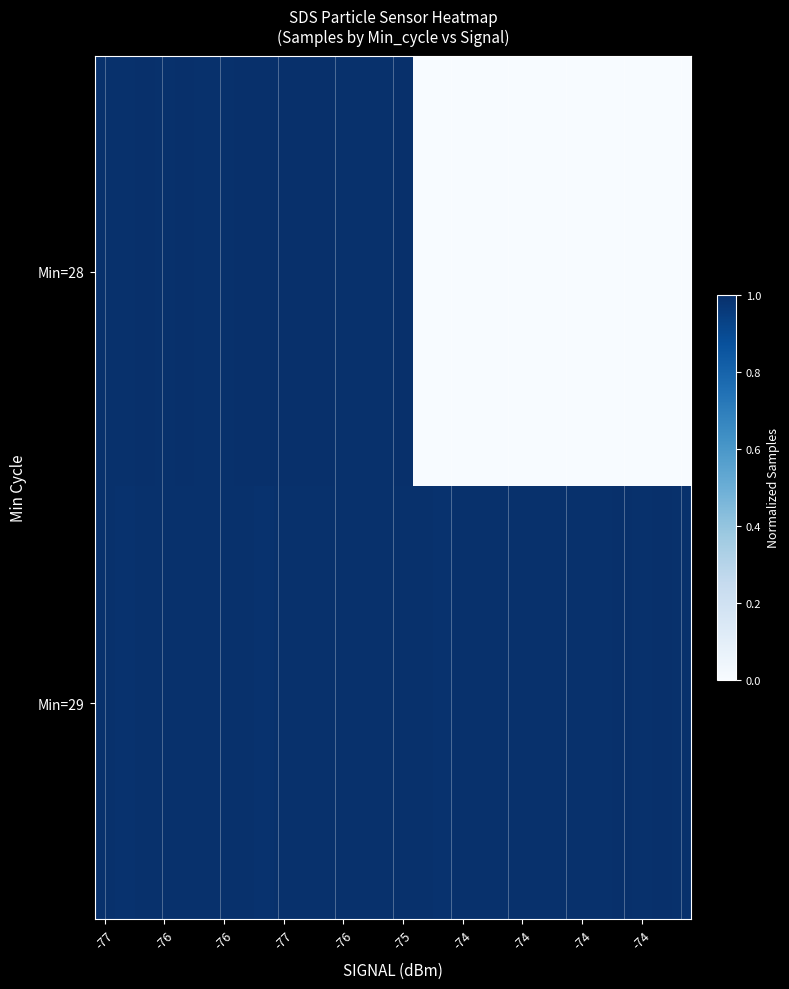

Which series has the largest total across all categories?

Min=29